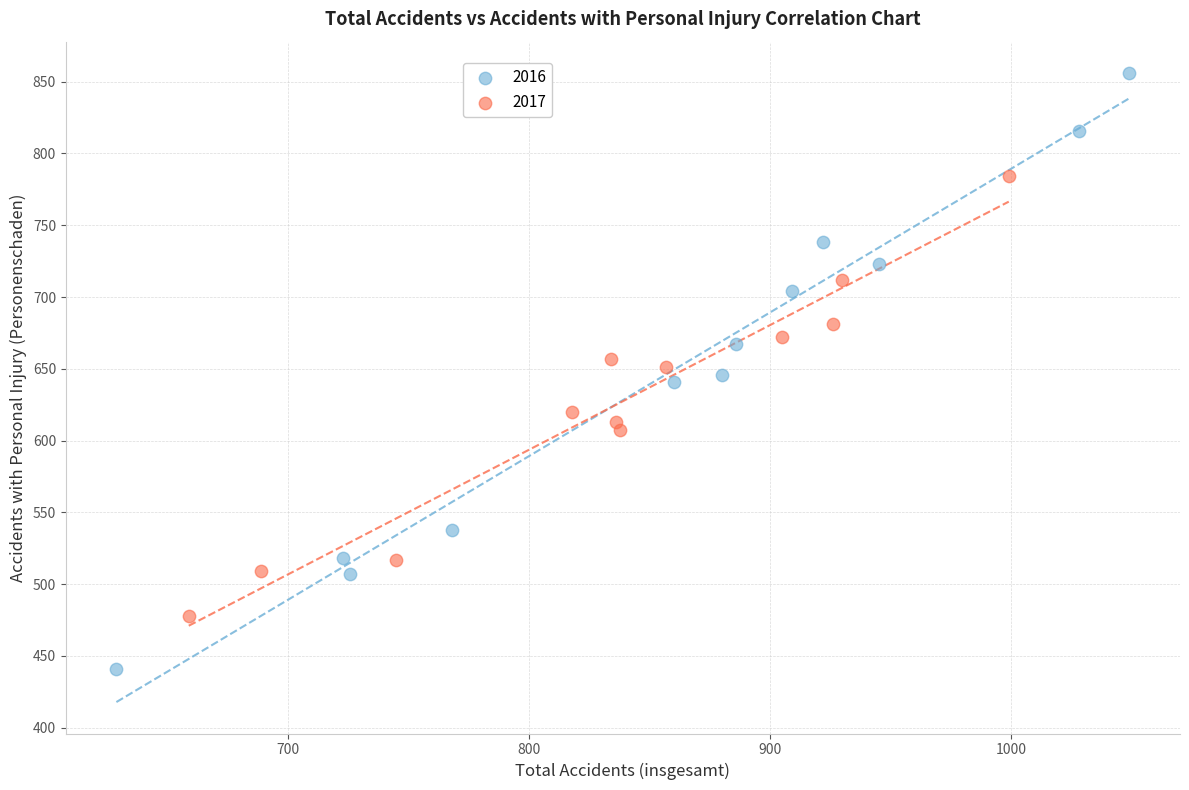

What are all the series names shown in the legend?

2016, 2017